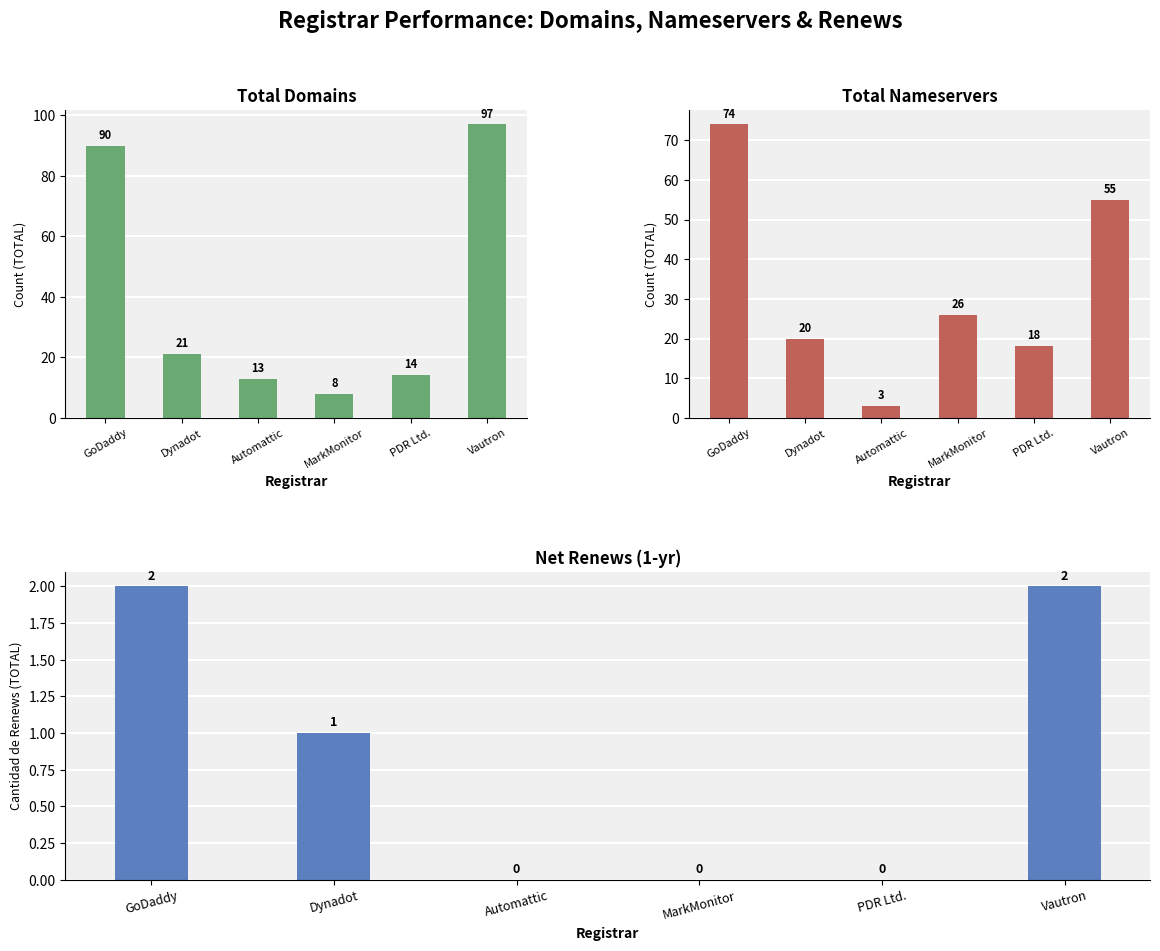

What is the greatest value displayed?

97